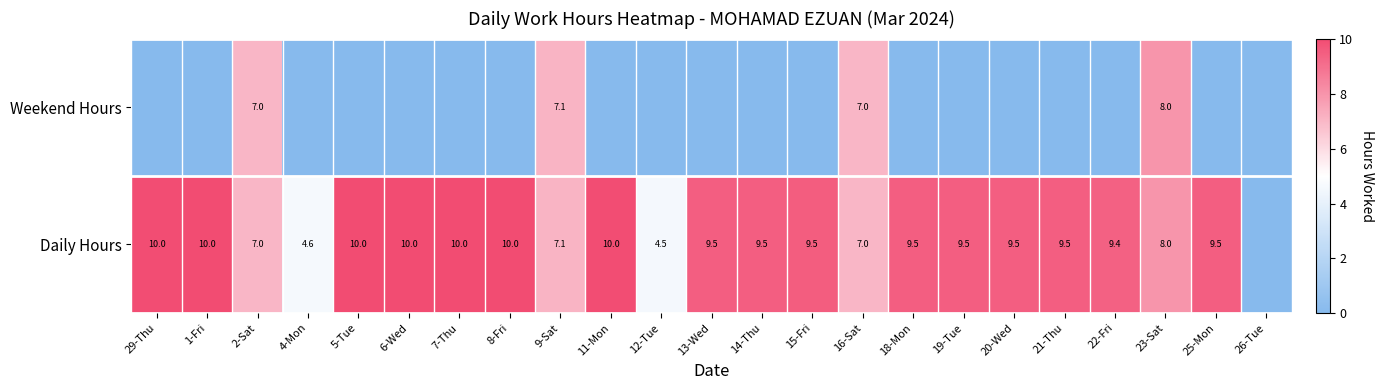

What is the difference between the Daily Hours values at 2-Sat and 19-Tue?

2.5